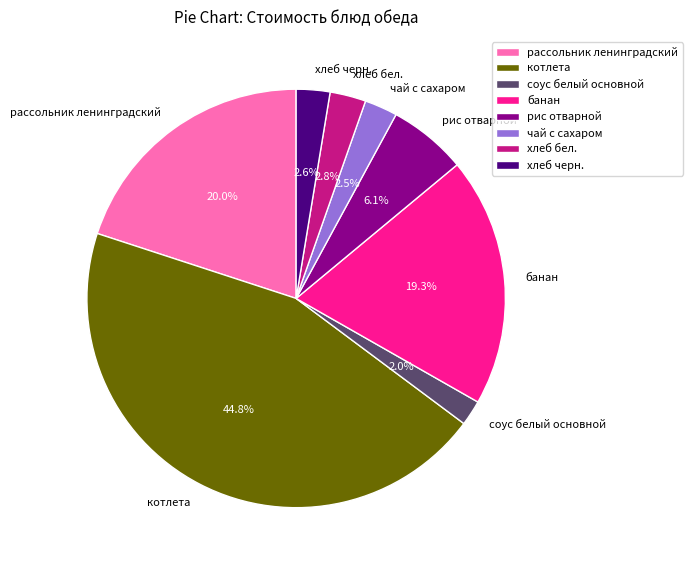

Which slice is the smallest?

соус белый основной